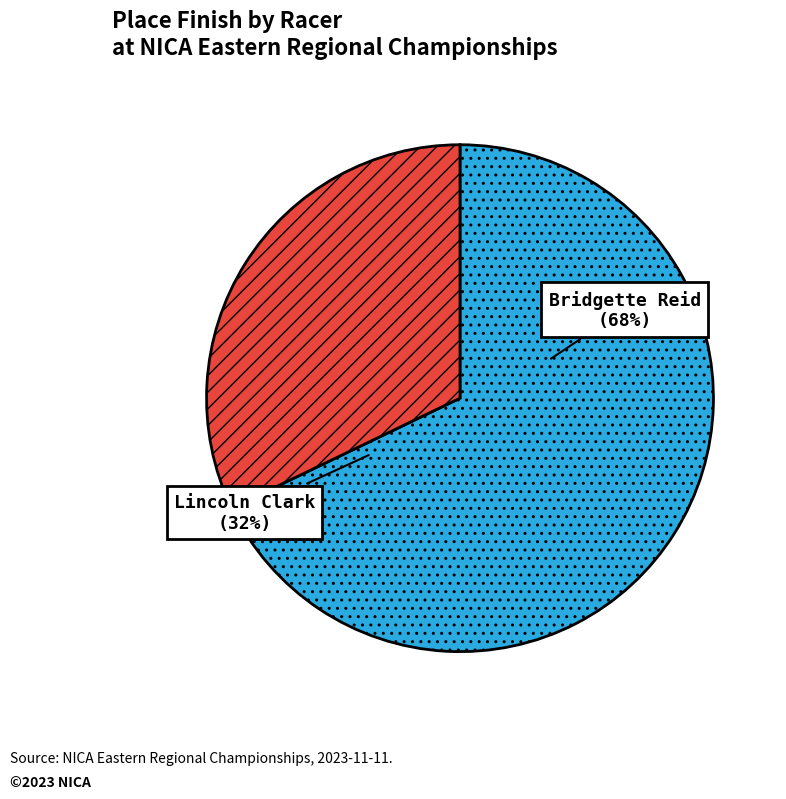

Which slice is the smallest?

Lincoln Clark